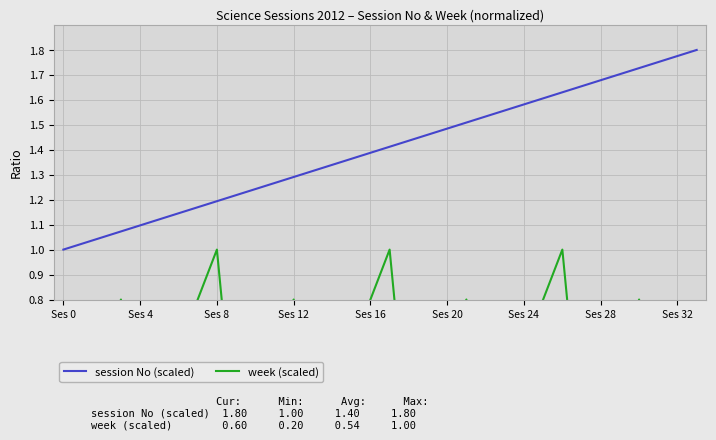

What is the label of the 32nd point from the left?

31